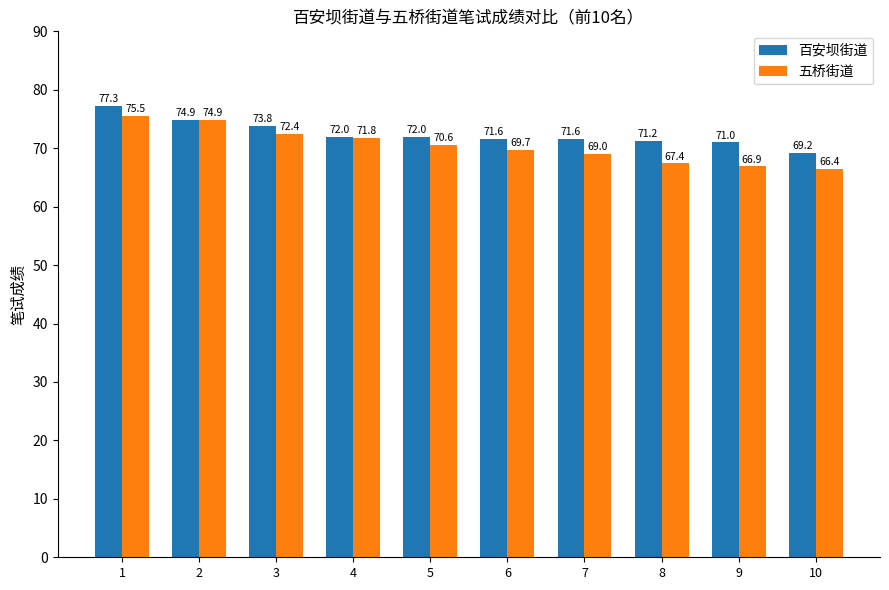

Between 4 and 8, which series saw the biggest shift?

五桥街道